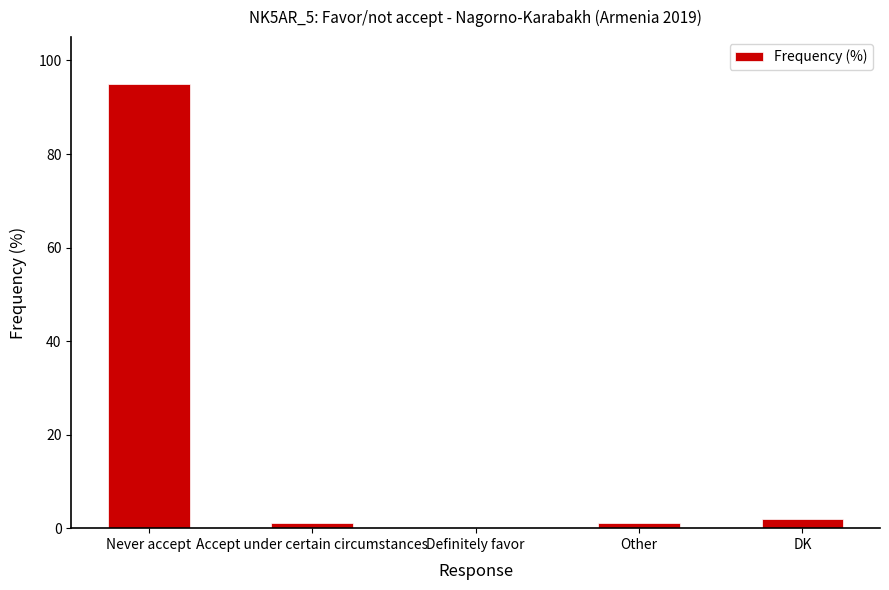

At which category does the chart reach its peak across all series?

Never accept